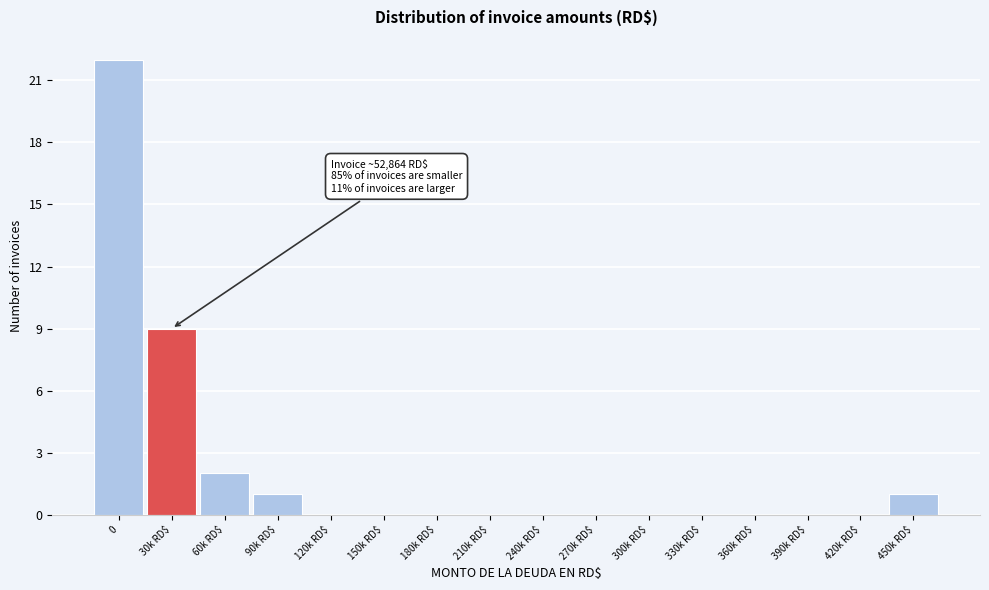

What is the sum of all values?

35